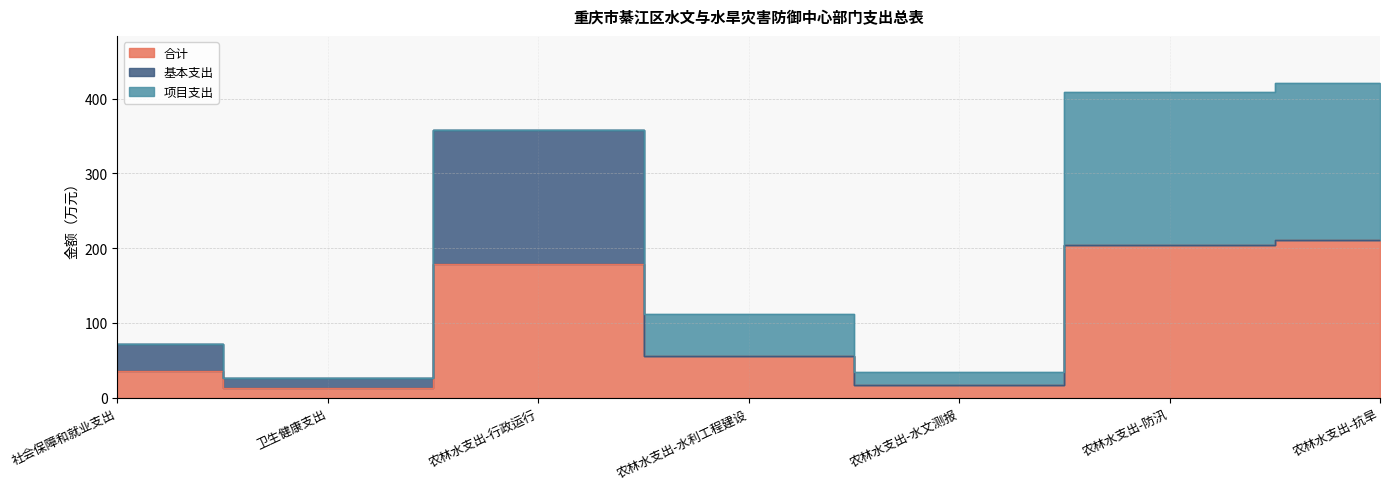

Count the number of data series in this chart.

3